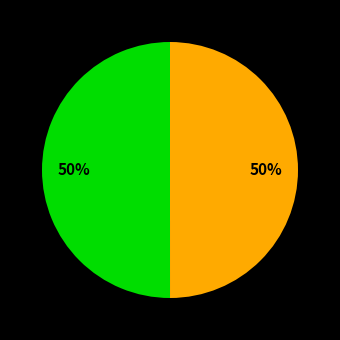

To the nearest percent, what is the average slice percentage?

50%